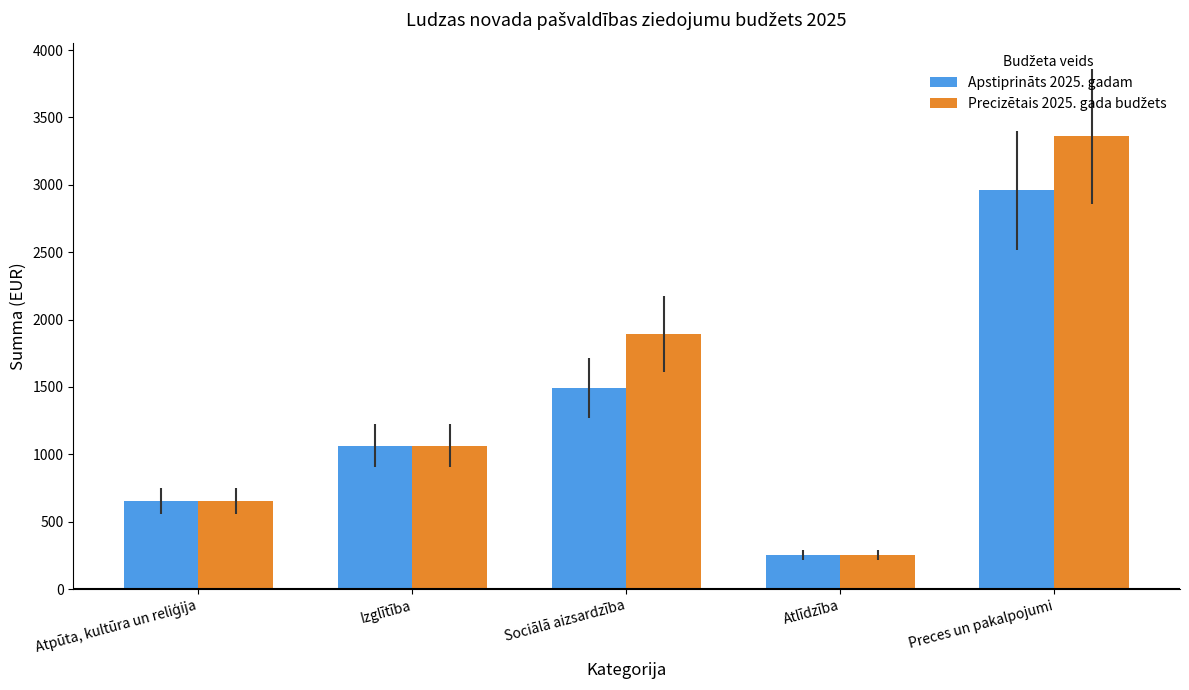

At how many categories does at least one series exceed 3128?

1